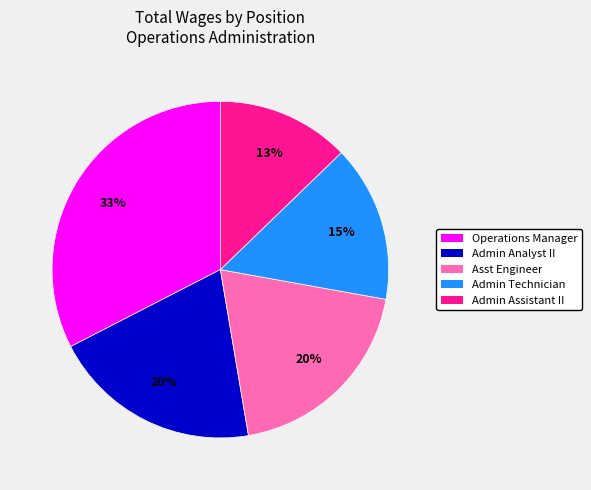

To the nearest percent, what is the difference between the largest and smallest slice percentages?

20%